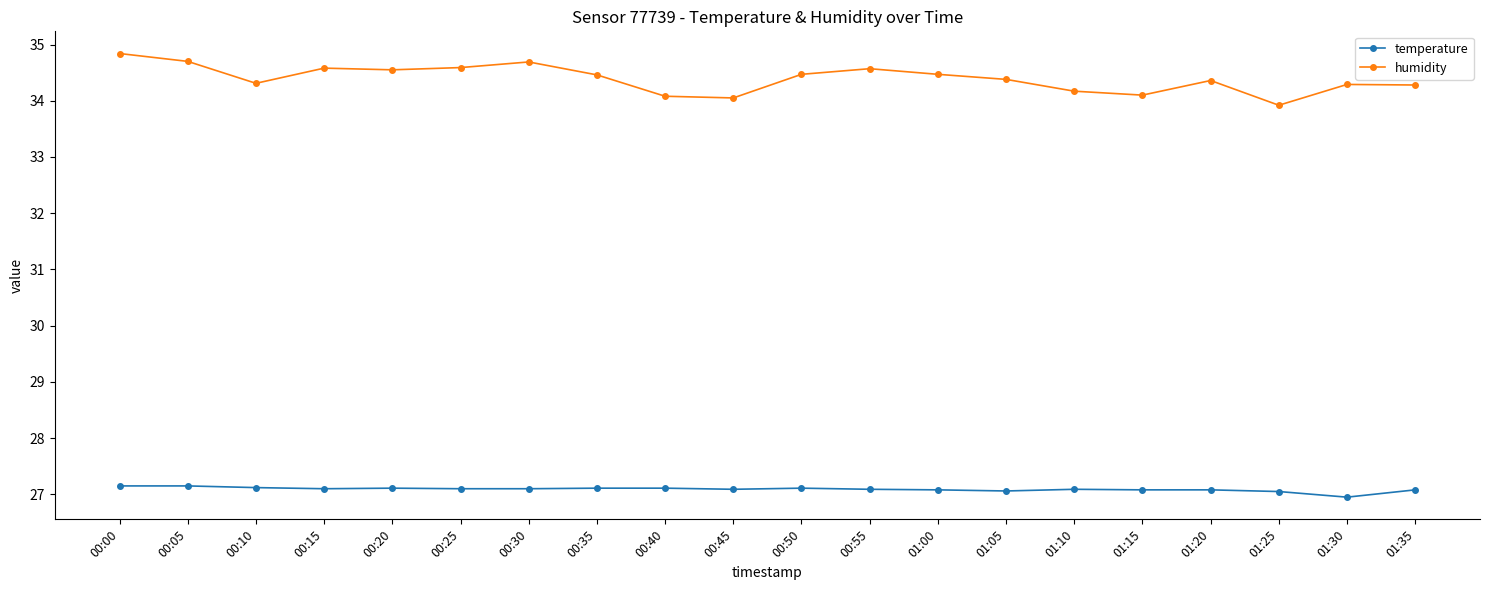

What is the difference between the humidity values at 00:25 and 01:25?

0.7